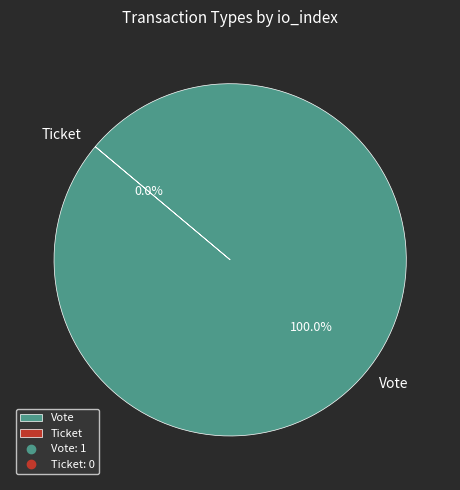

Count the number of slices in the pie.

2